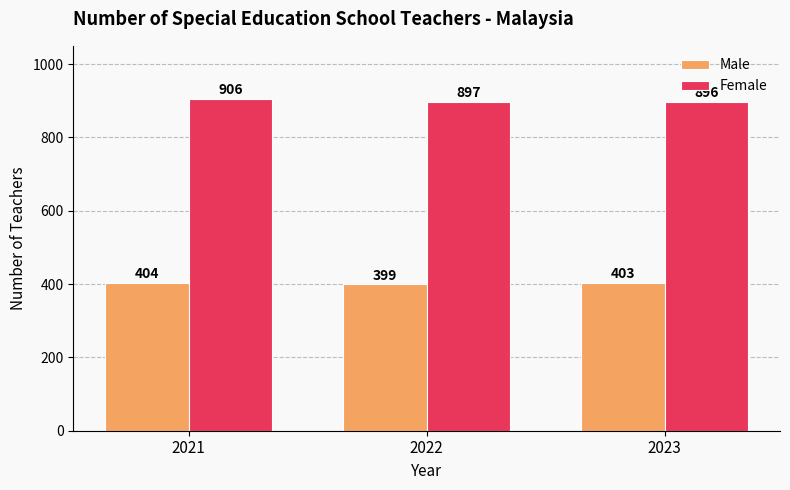

What is the average value of the Male series?

402